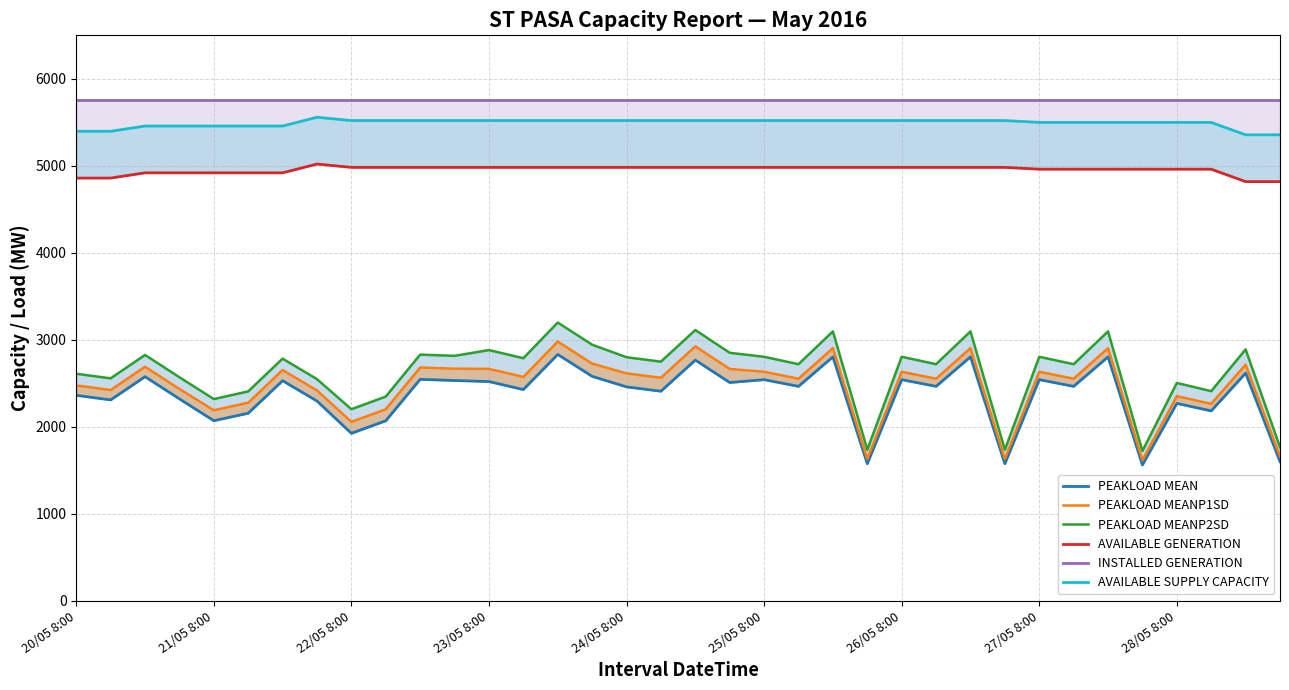

What is the sum of the INSTALLED GENERATION values at 20/05 8:00 and 25/05 8:00?

11516